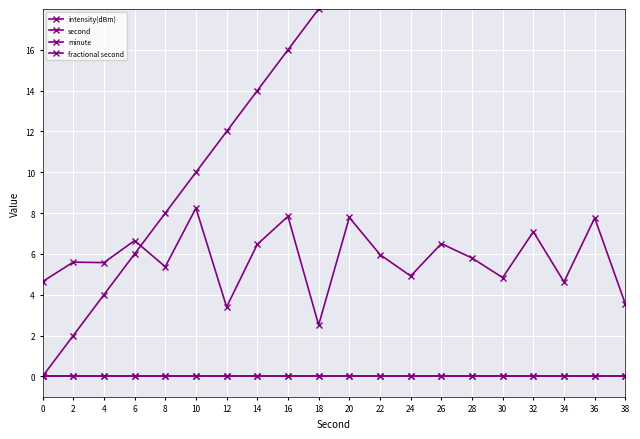

Which series has the largest total across all categories?

second